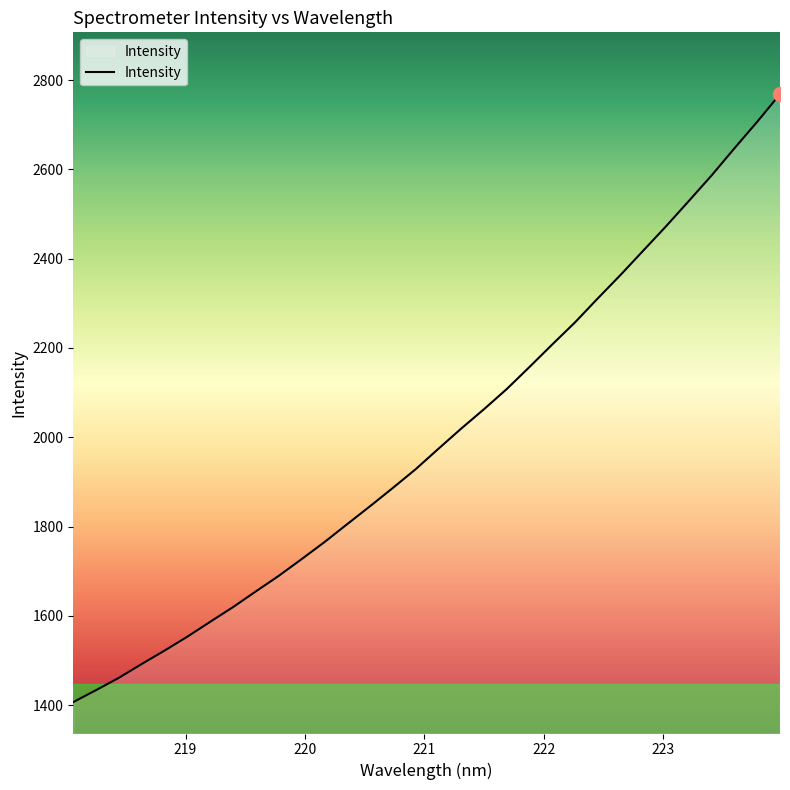

What is the minimum value shown in the chart?

1406.9